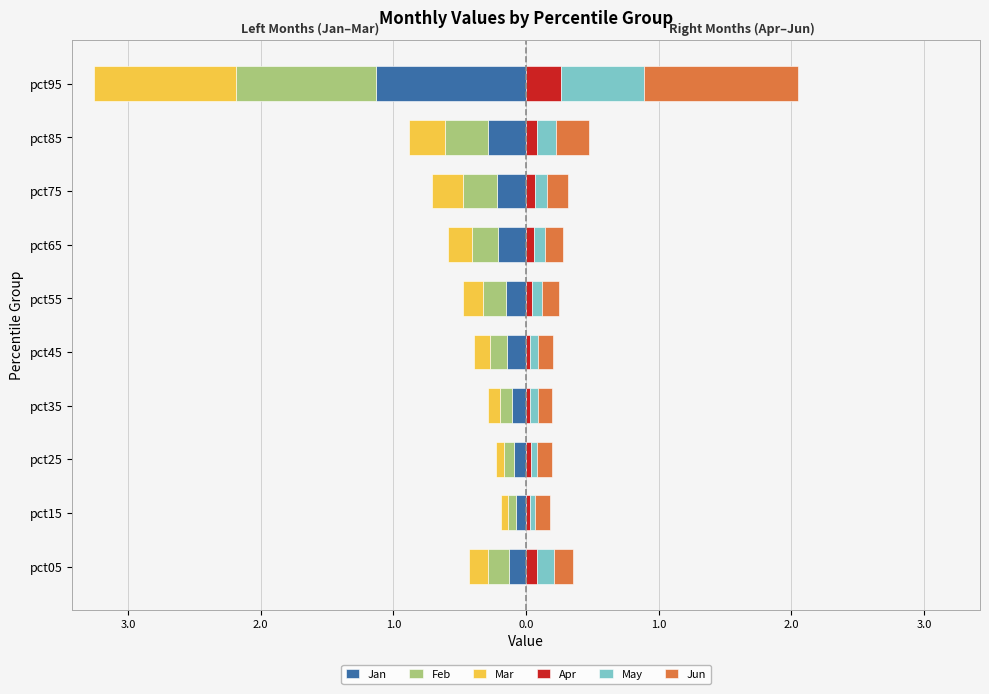

True or false: Apr has a value of 0.1 at pct75.

True